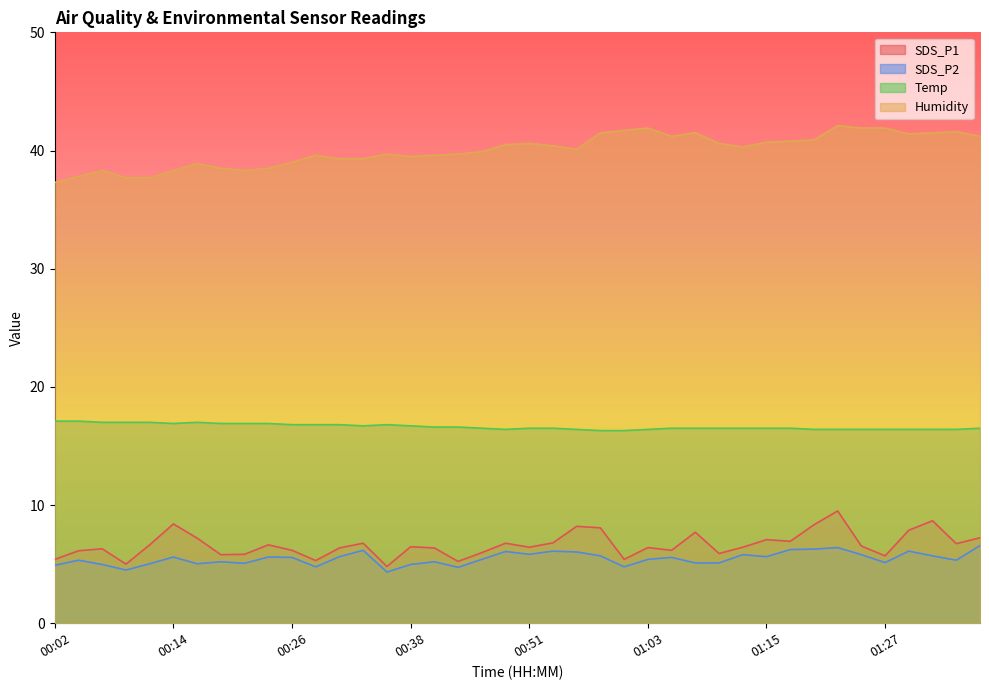

What is the value of the SDS_P2 point at the 9th from the left?

5.1